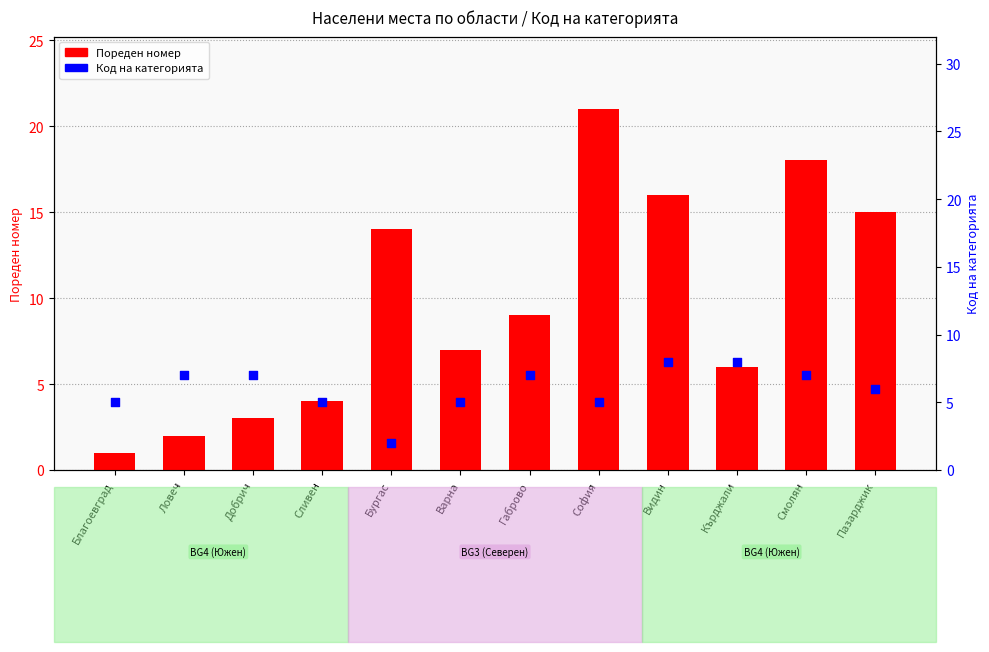

Is the value of Код на категорията at Пазарджик greater than the value of Пореден номер at Ловеч?

Yes